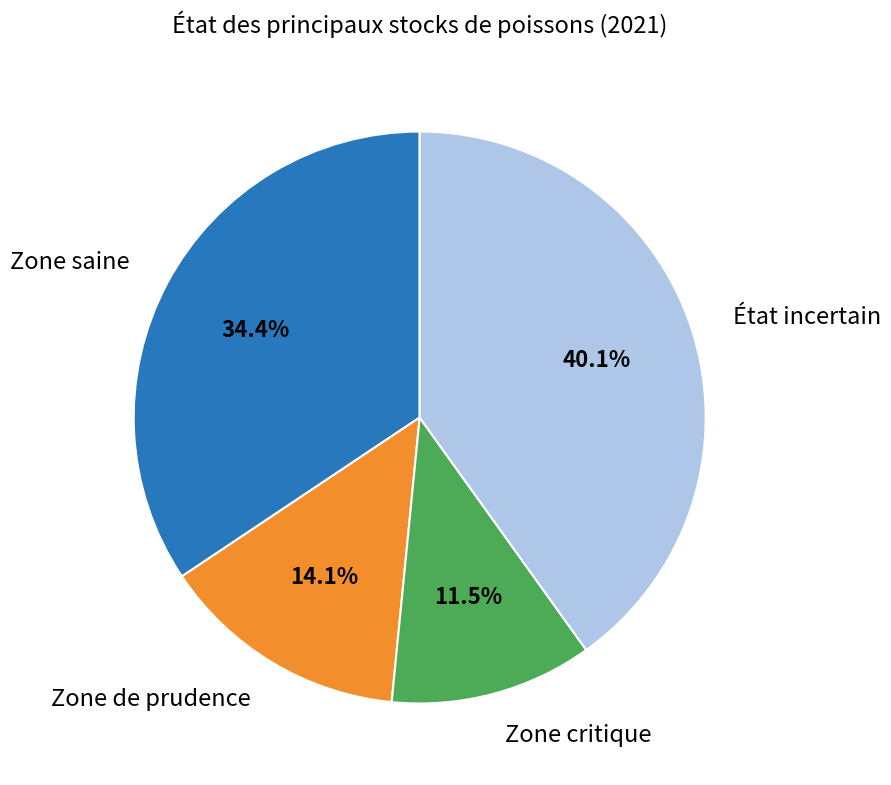

How many segments does this pie chart have?

4